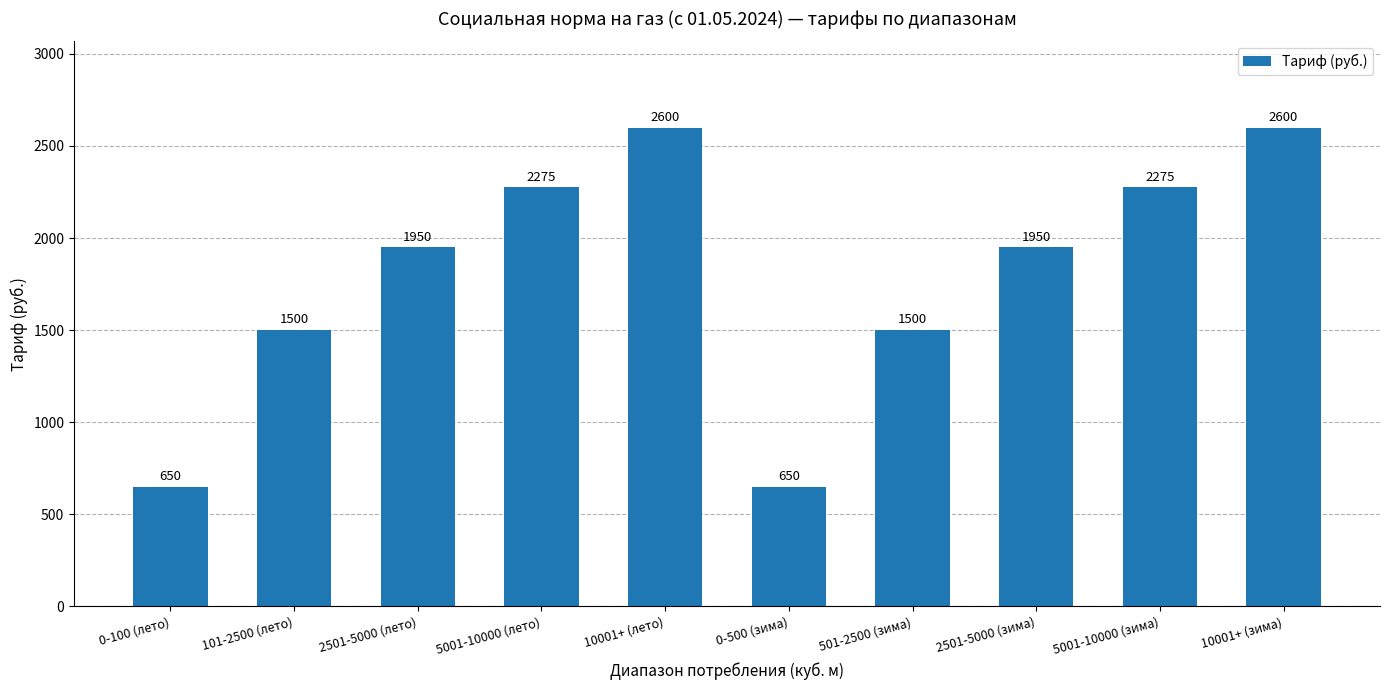

What is the sum of all values?

17950